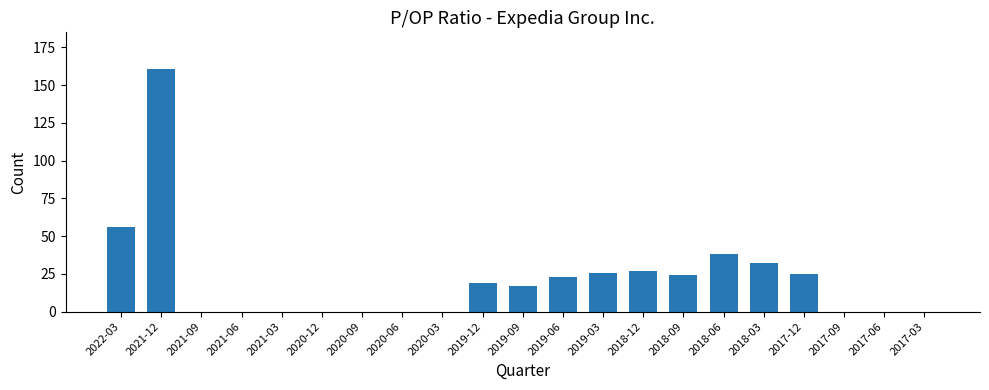

The chart shows a value of -87.2 at 2017-09. True or false?

False